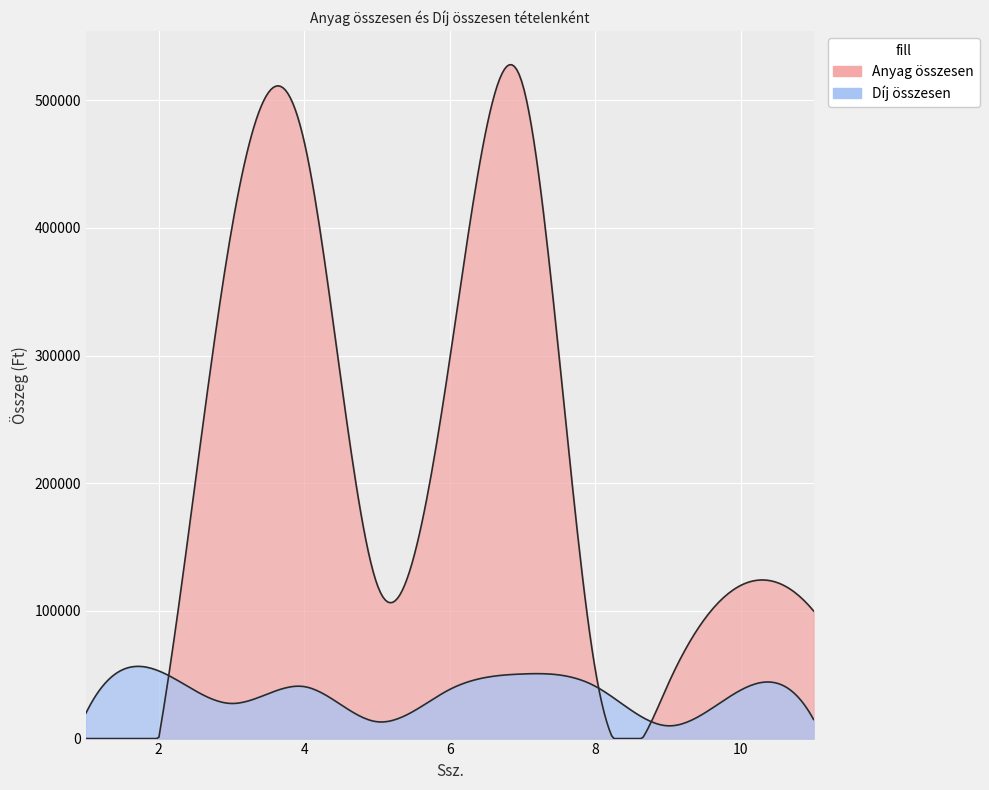

At which category is the sum across all series the highest?

7